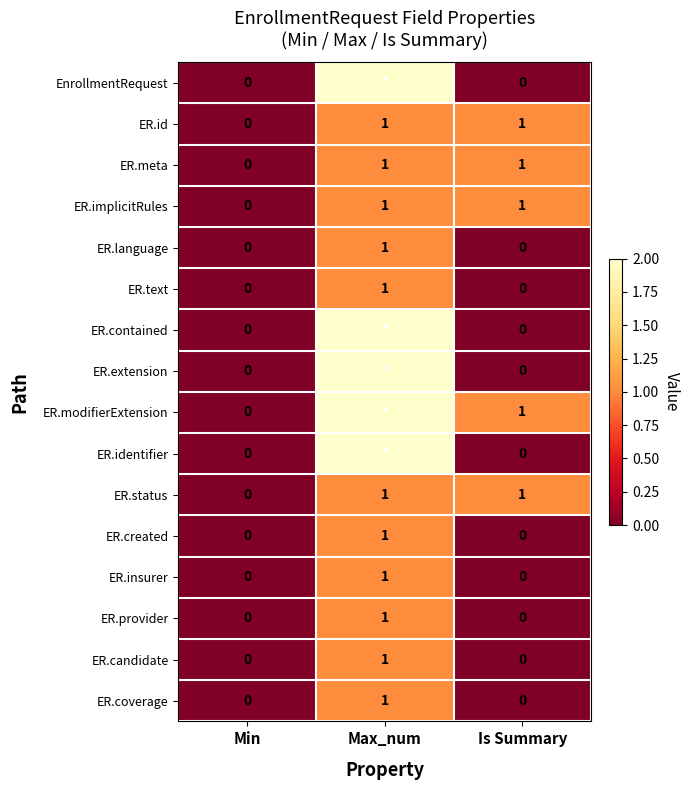

Is it true that ER.language equals 1 at Min?

False